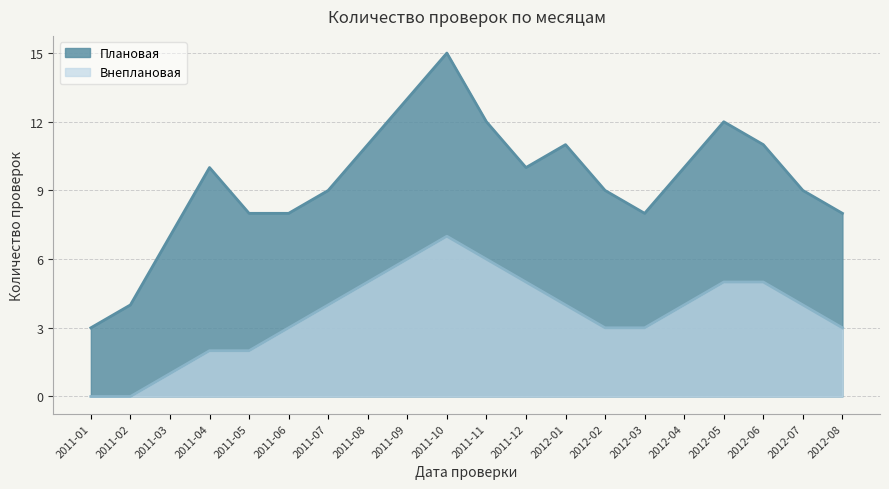

In Плановая, how many points are higher than both neighbors (excluding endpoints)?

4